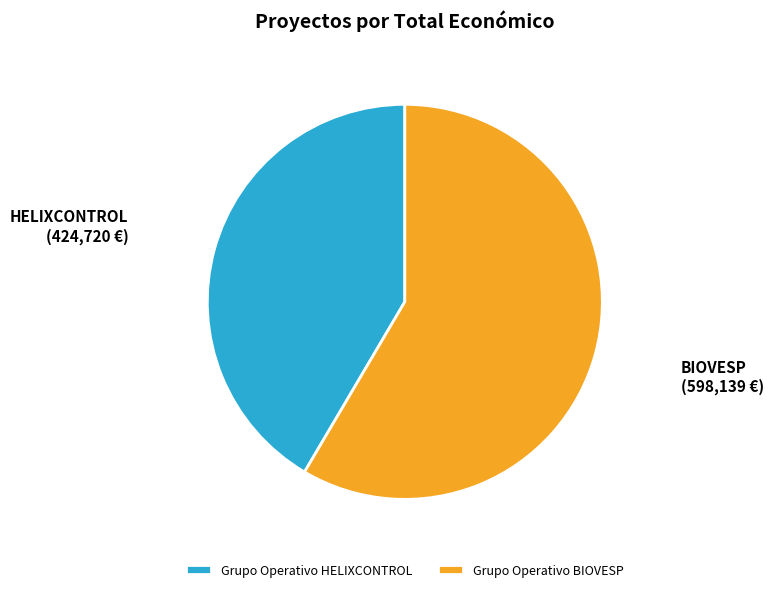

Is there a majority slice in this chart?

Yes